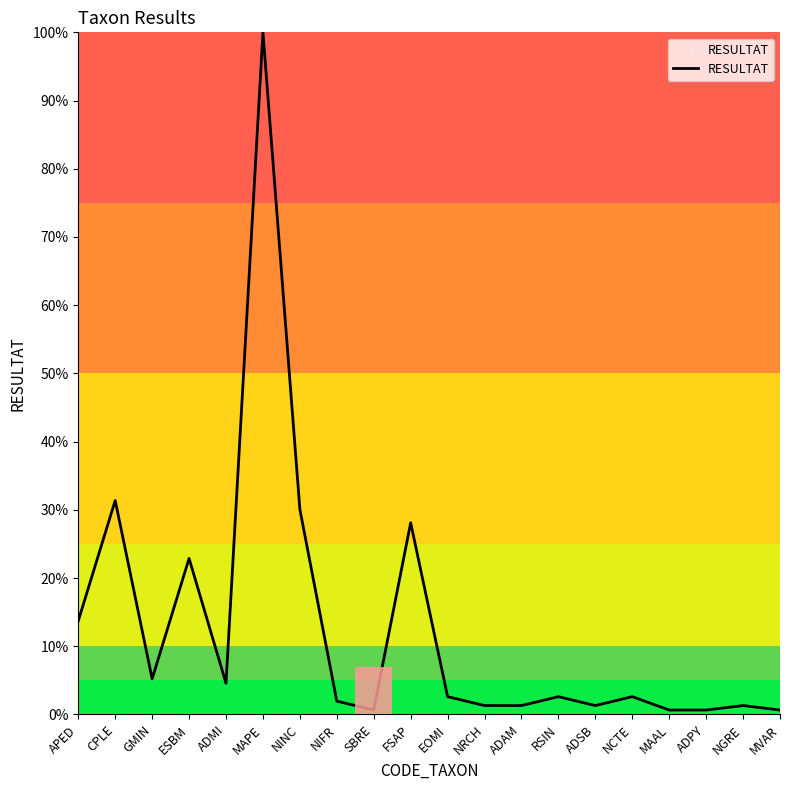

What is the greatest value displayed?

100.0